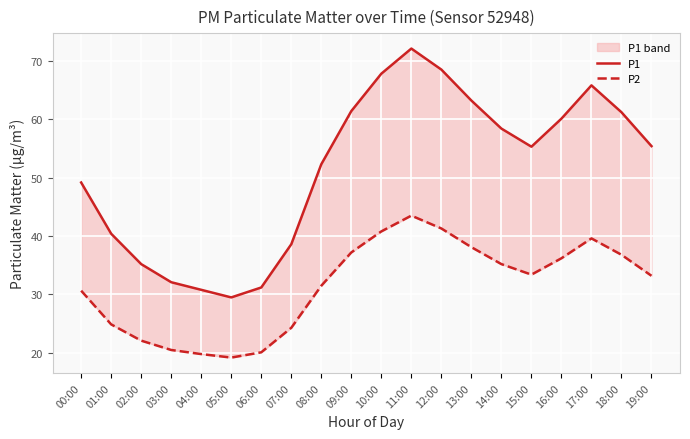

What is the difference between the maximum and minimum values in the P1 series?

42.6